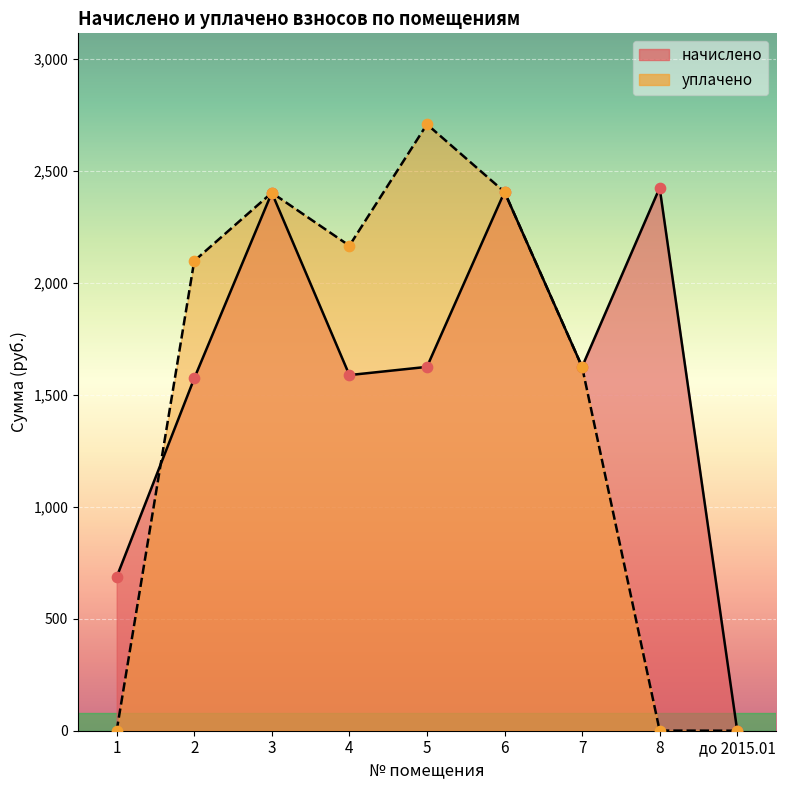

Is the value of уплачено at 6 greater than the value of начислено at 5?

Yes